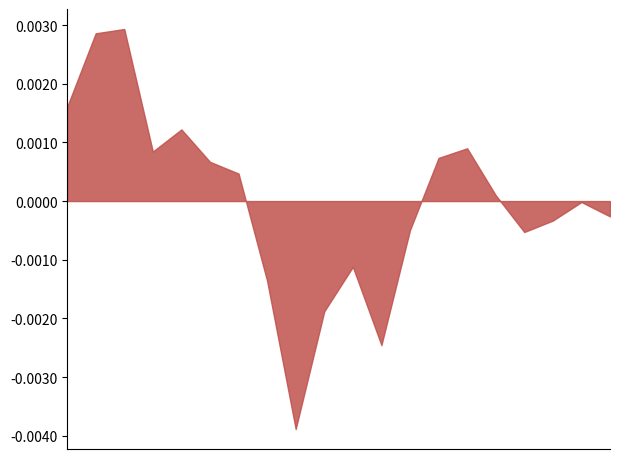

Does the chart have visible grid lines?

No